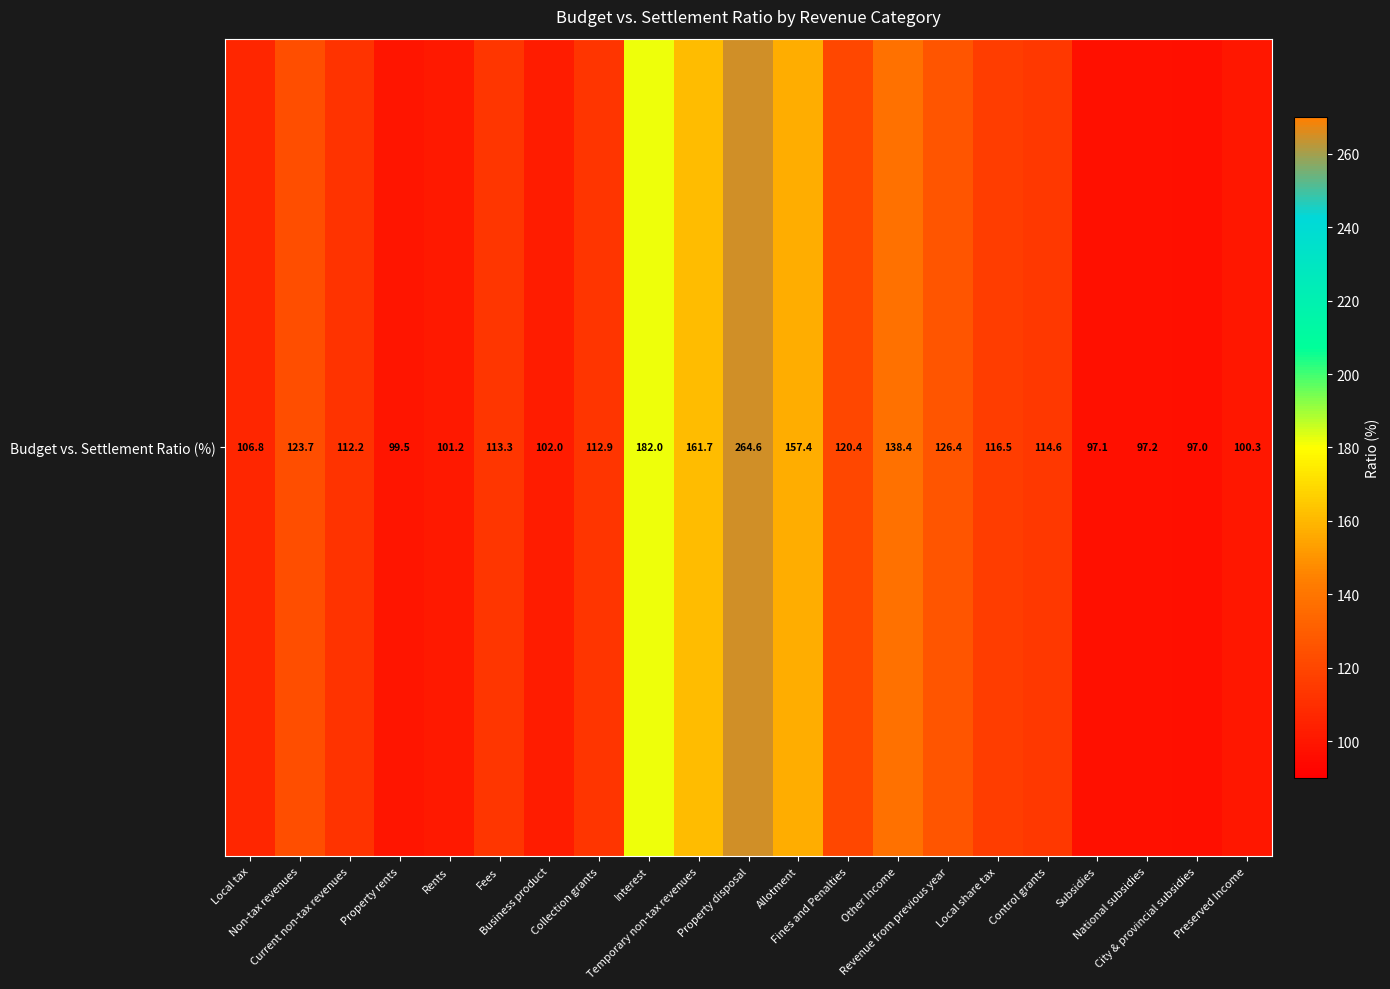

List the labels in order of value, smallest first.

City & provincial subsidies, Subsidies, National subsidies, Property rents, Preserved Income, Rents, Business product, Local tax, Current non-tax revenues, Collection grants, Fees, Control grants, Local share tax, Fines and Penalties, Non-tax revenues, Revenue from previous year, Other Income, Allotment, Temporary non-tax revenues, Interest, Property disposal